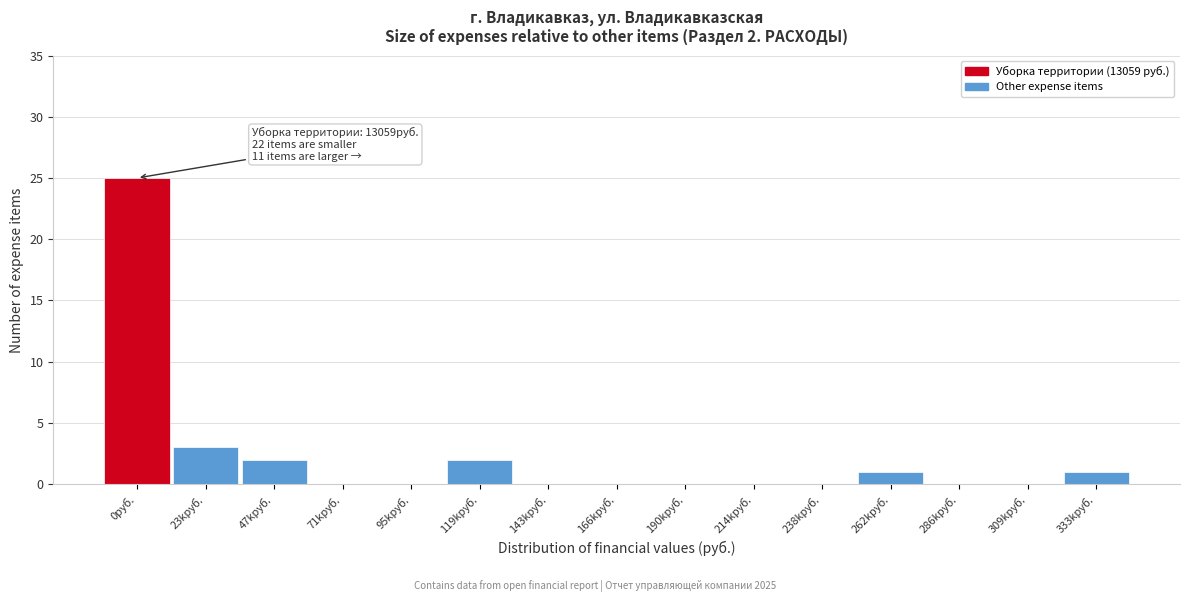

Reading right to left, transcribe all the data shown in this chart.

333kруб.=1	309kруб.=0	286kруб.=0	262kруб.=1	238kруб.=0	214kруб.=0	190kруб.=0	166kруб.=0	143kруб.=0	119kруб.=2	95kруб.=0	71kруб.=0	47kруб.=2	23kруб.=3	0руб.=25